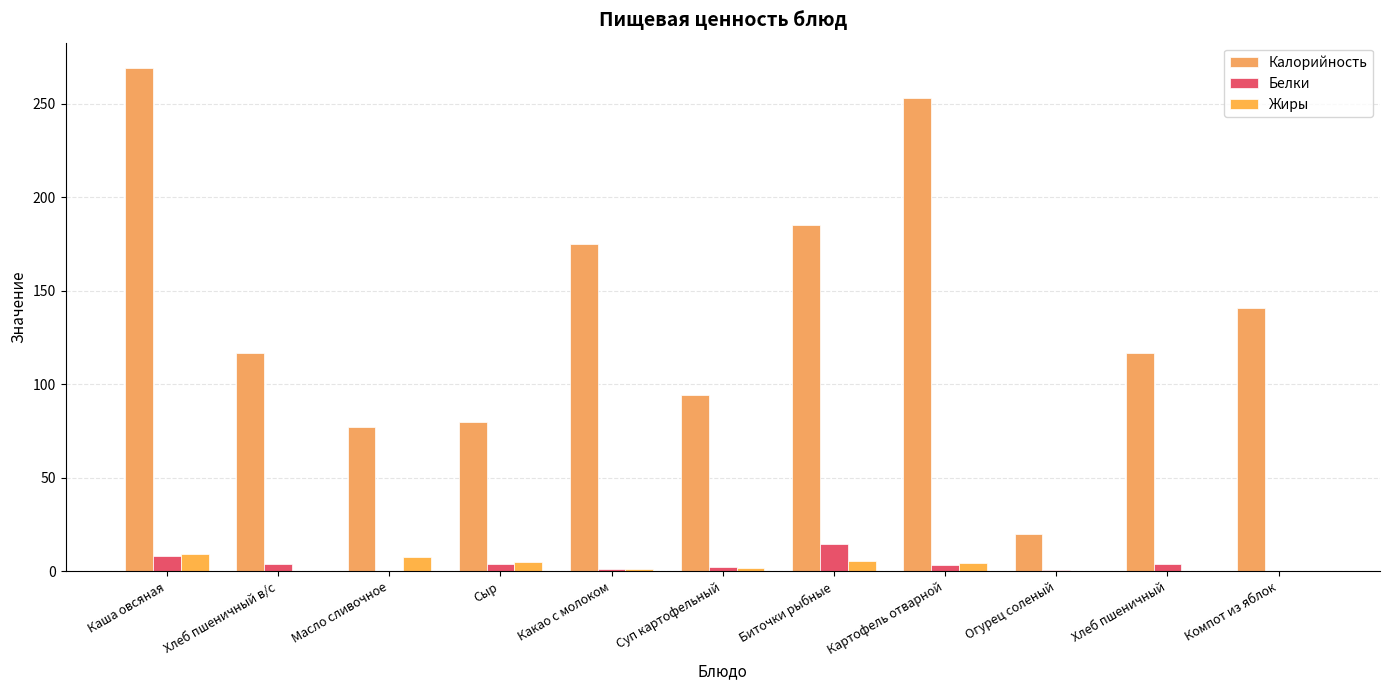

The Белки series shows 1.3 at Какао с молоком. True or false?

True